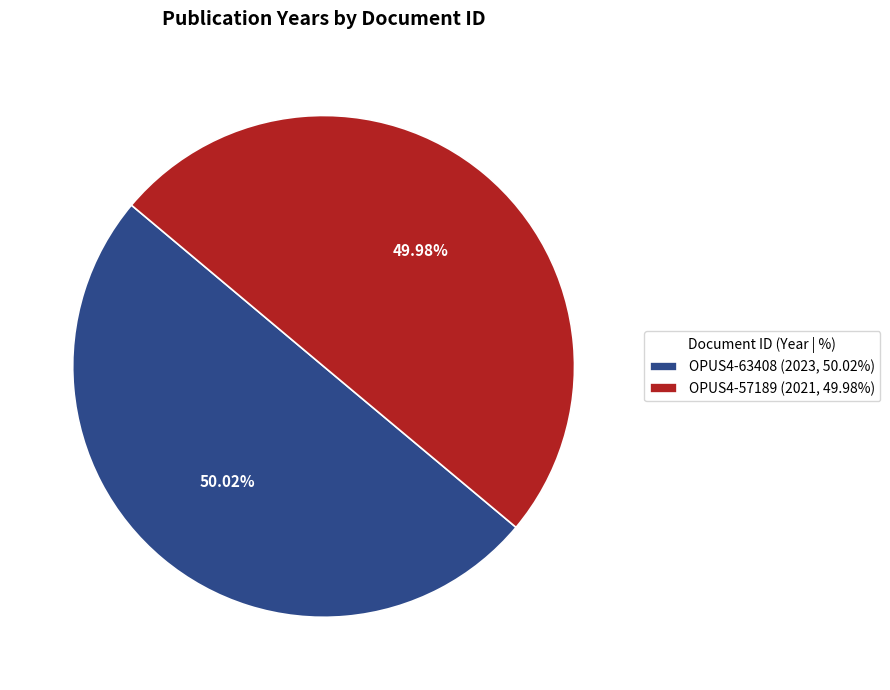

Is there a majority slice in this chart?

Yes